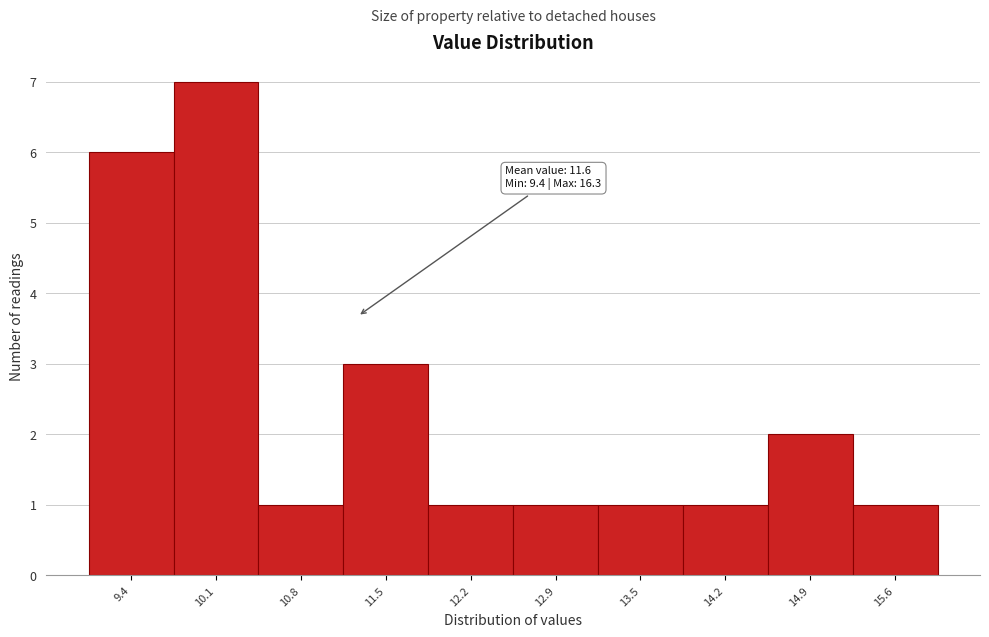

Reading right to left, transcribe all the data shown in this chart.

15.6=1	14.9=2	14.2=1	13.5=1	12.9=1	12.2=1	11.5=3	10.8=1	10.1=7	9.4=6